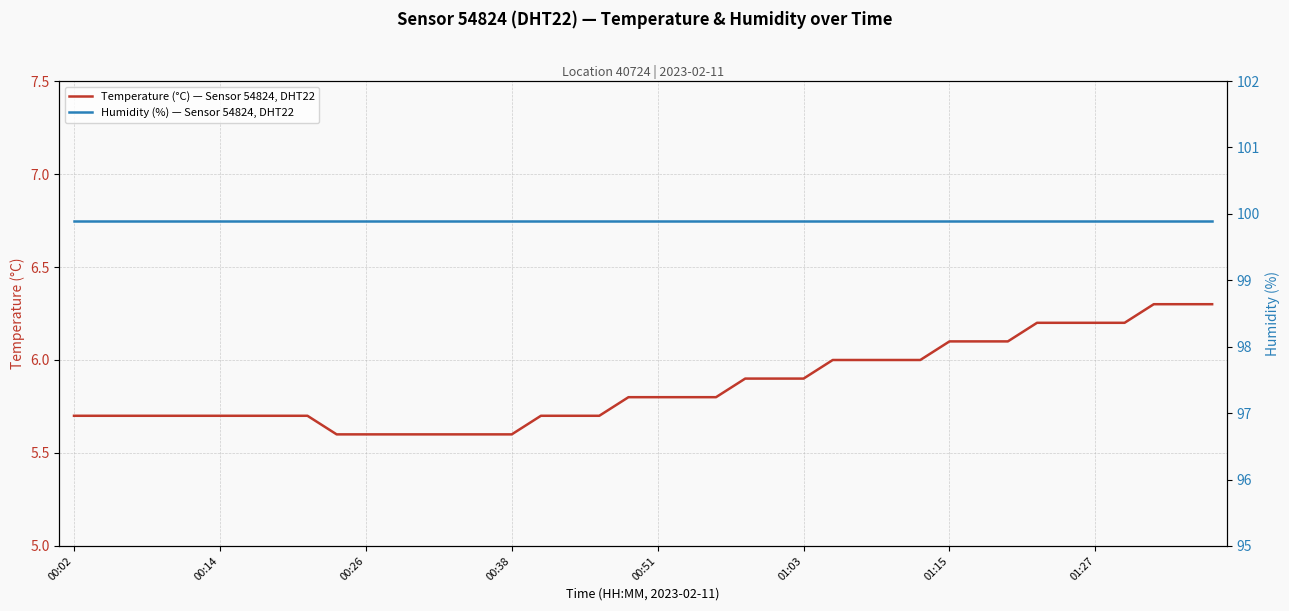

What is the minimum value for Temperature (°C) — Sensor 54824, DHT22?

5.6